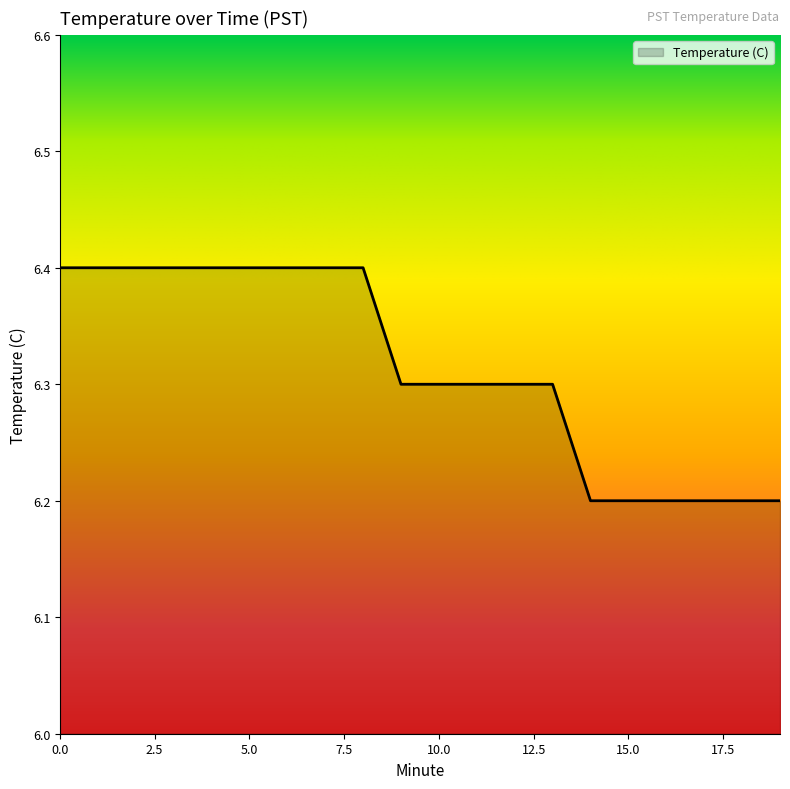

Reading left to right, what are all the values shown in this chart?

6.4	6.4	6.4	6.4	6.4	6.4	6.4	6.4	6.4	6.3	6.3	6.3	6.3	6.3	6.2	6.2	6.2	6.2	6.2	6.2